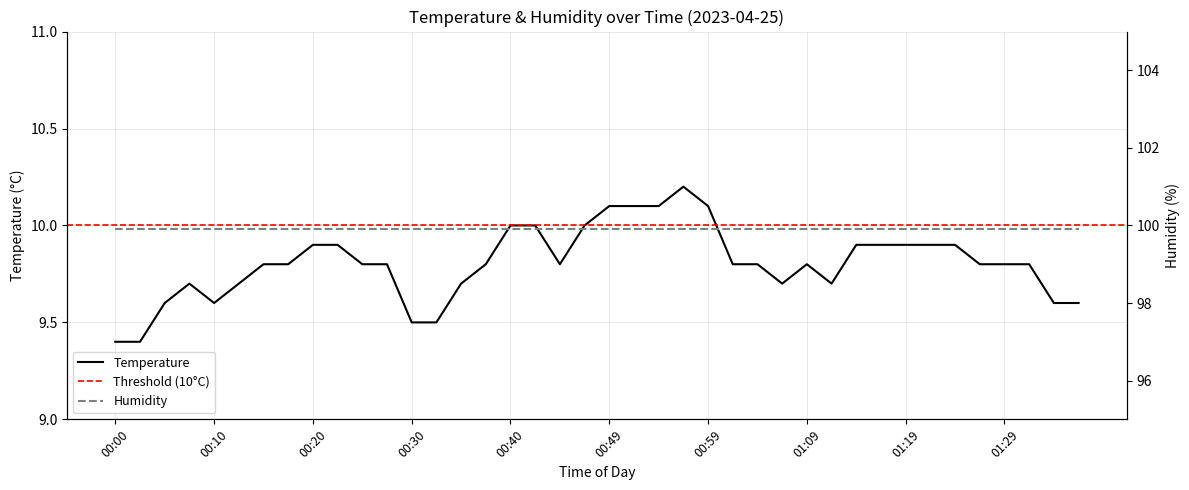

Reading left to right, transcribe all the data shown in this chart.

9.4	9.4	9.6	9.7	9.6	9.7	9.8	9.8	9.9	9.9	9.8	9.8	9.5	9.5	9.7	9.8	10.0	10.0	9.8	10.0	10.1	10.1	10.1	10.2	10.1	9.8	9.8	9.7	9.8	9.7	9.9	9.9	9.9	9.9	9.9	9.8	9.8	9.8	9.6	9.6